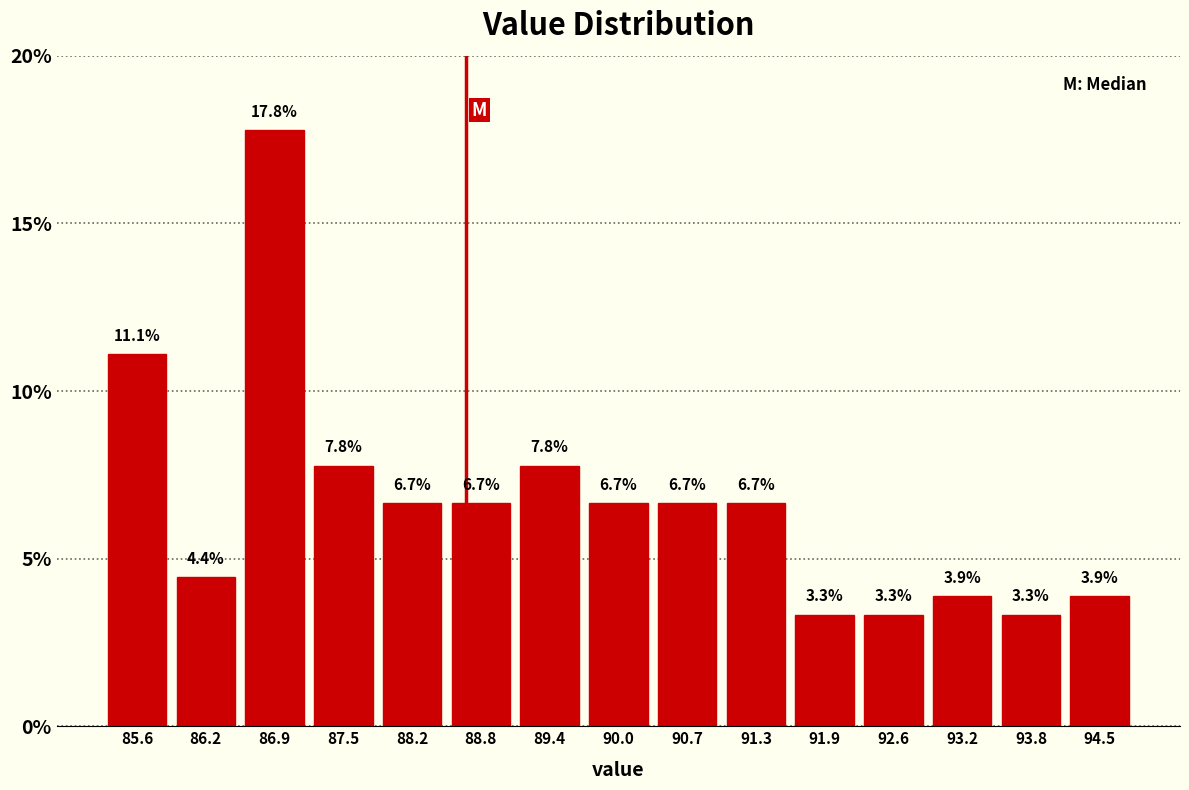

Reading left to right, list every bar in this chart as the range it spans on the x-axis followed by its height. The bar edges are not printed on the chart, so give them approximately, as read against the axis.

85.3 to 85.9: 11.1
85.9 to 86.6: 4.4
86.6 to 87.2: 17.8
87.2 to 87.8: 7.8
87.8 to 88.5: 6.7
88.5 to 89.1: 6.7
89.1 to 89.7: 7.8
89.7 to 90.4: 6.7
90.4 to 91.0: 6.7
91.0 to 91.6: 6.7
91.6 to 92.3: 3.3
92.3 to 92.9: 3.3
92.9 to 93.5: 3.9
93.5 to 94.2: 3.3
94.2 to 94.8: 3.9